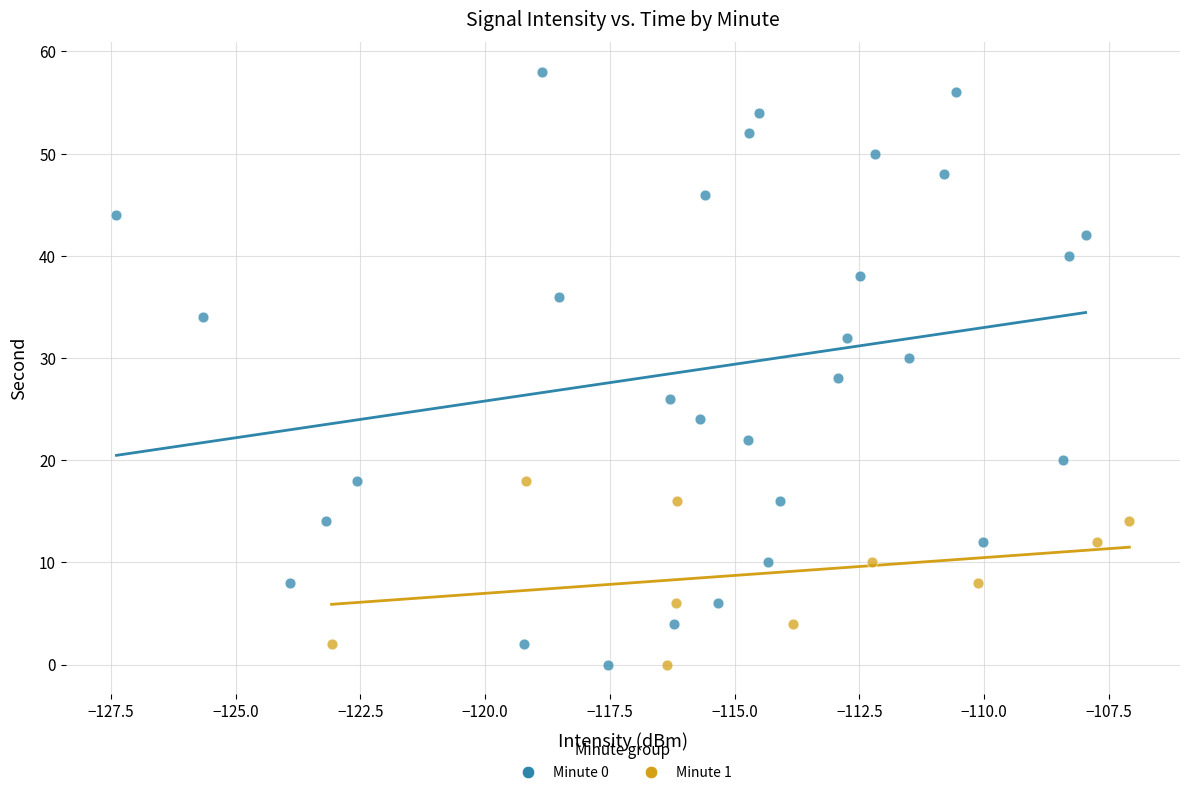

Which series has the widest spread of Y values?

Minute 0